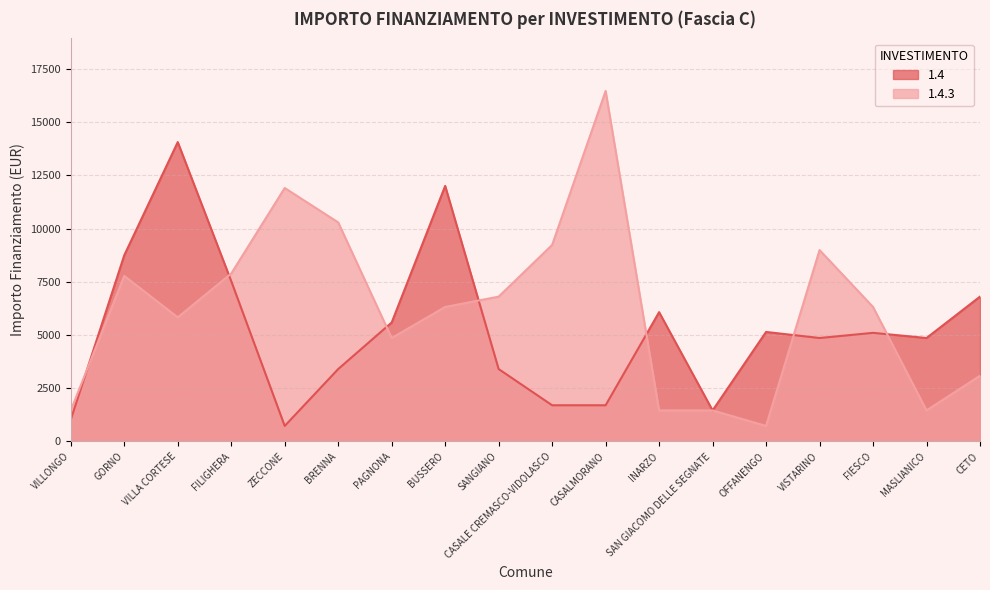

Does the chart display data point markers on the line(s)?

No